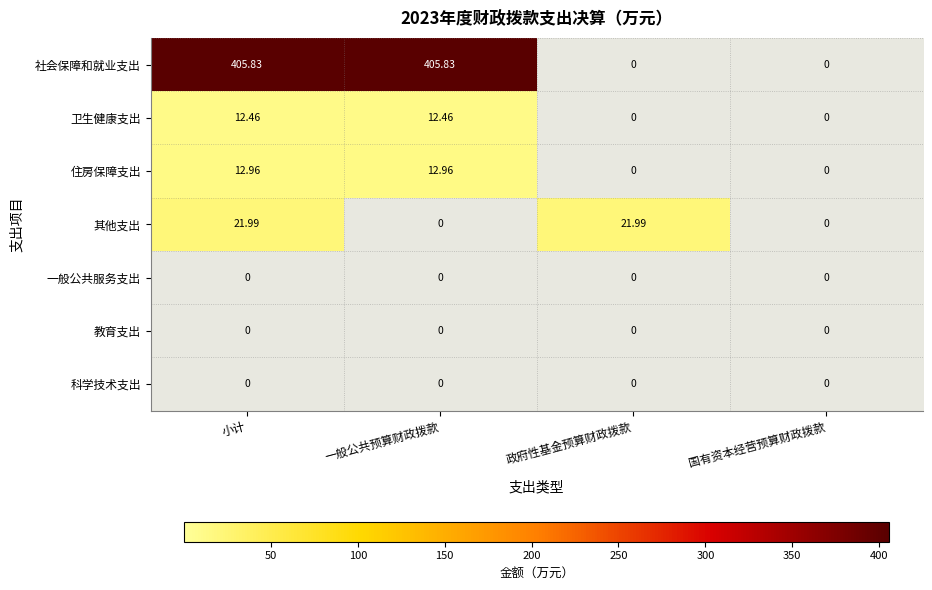

Count the number of data series in this chart.

7